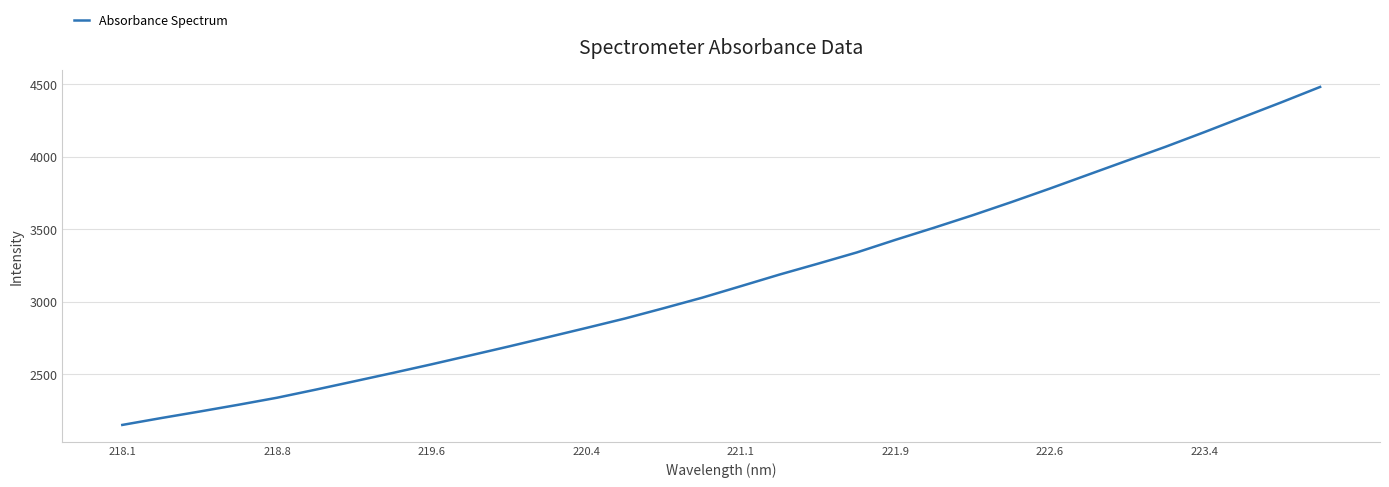

What is the smallest value displayed?

2148.8